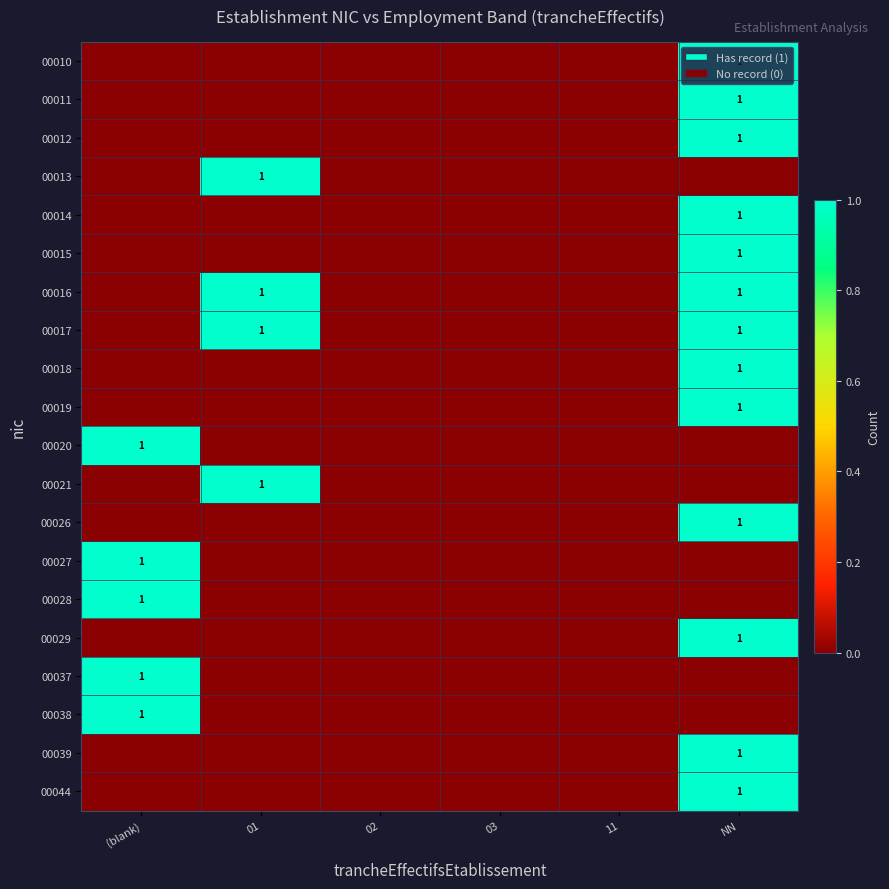

What is the total value across all series at (blank)?

5